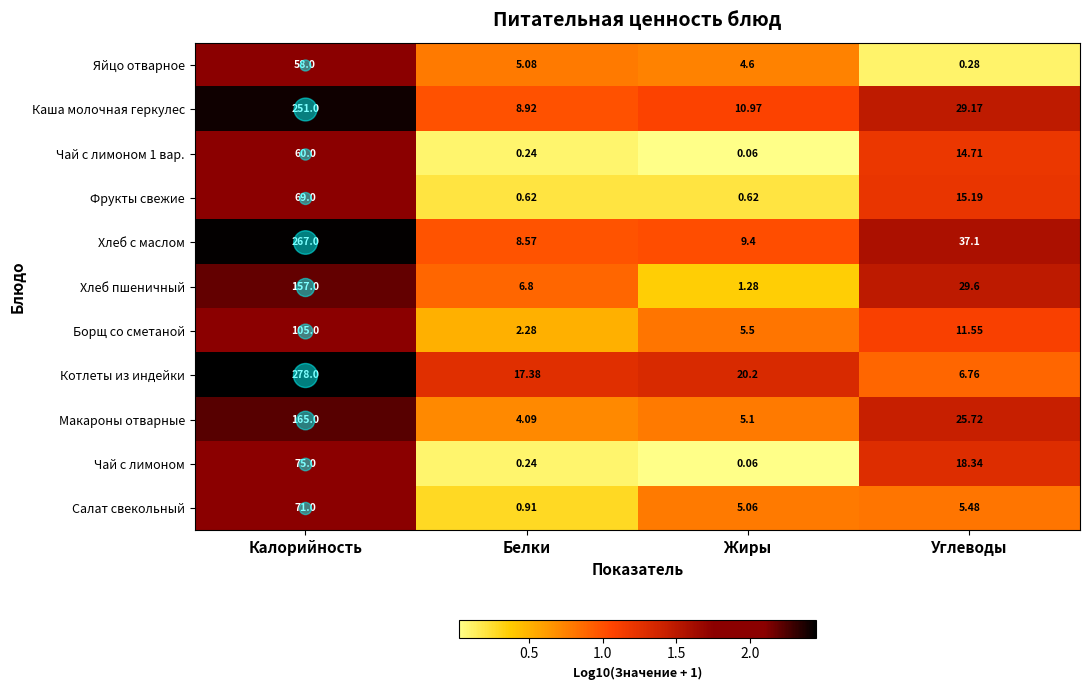

How many data points in Чай с лимоном 1 вар. are less than 14?

2